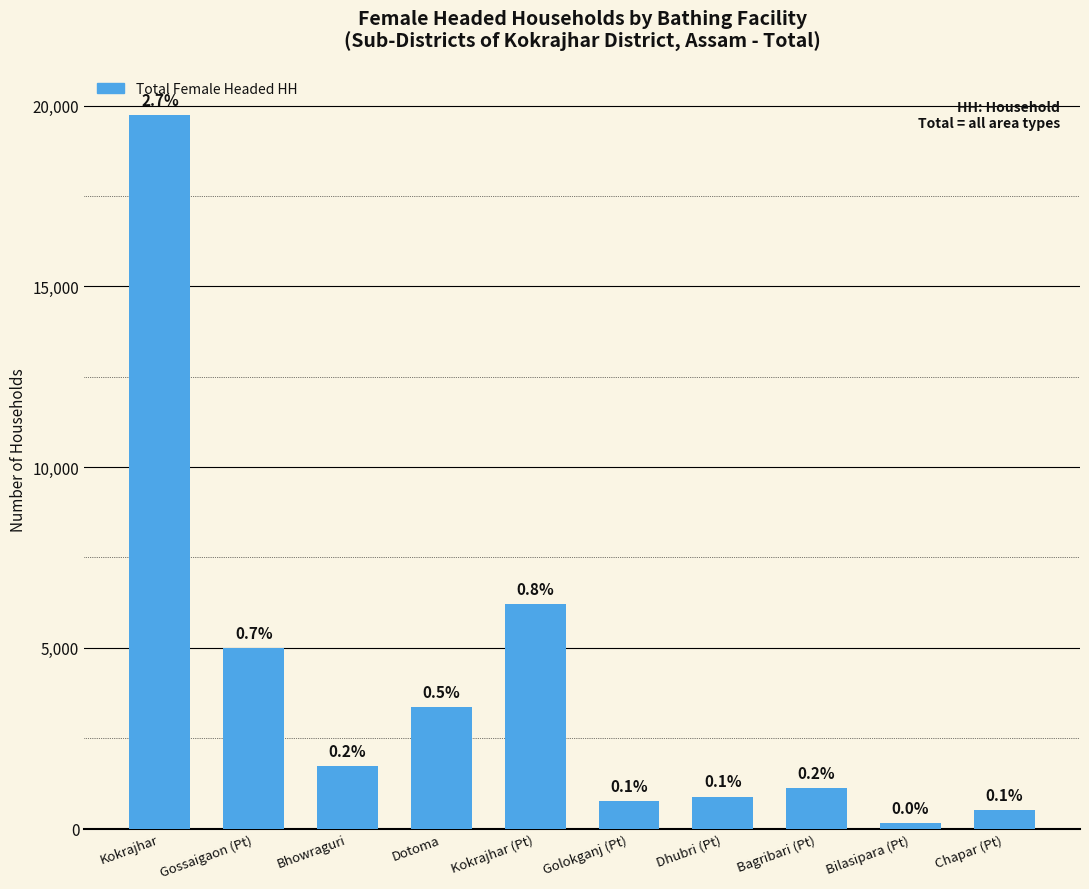

At which label is the value closest to 9941?

Kokrajhar (Pt)